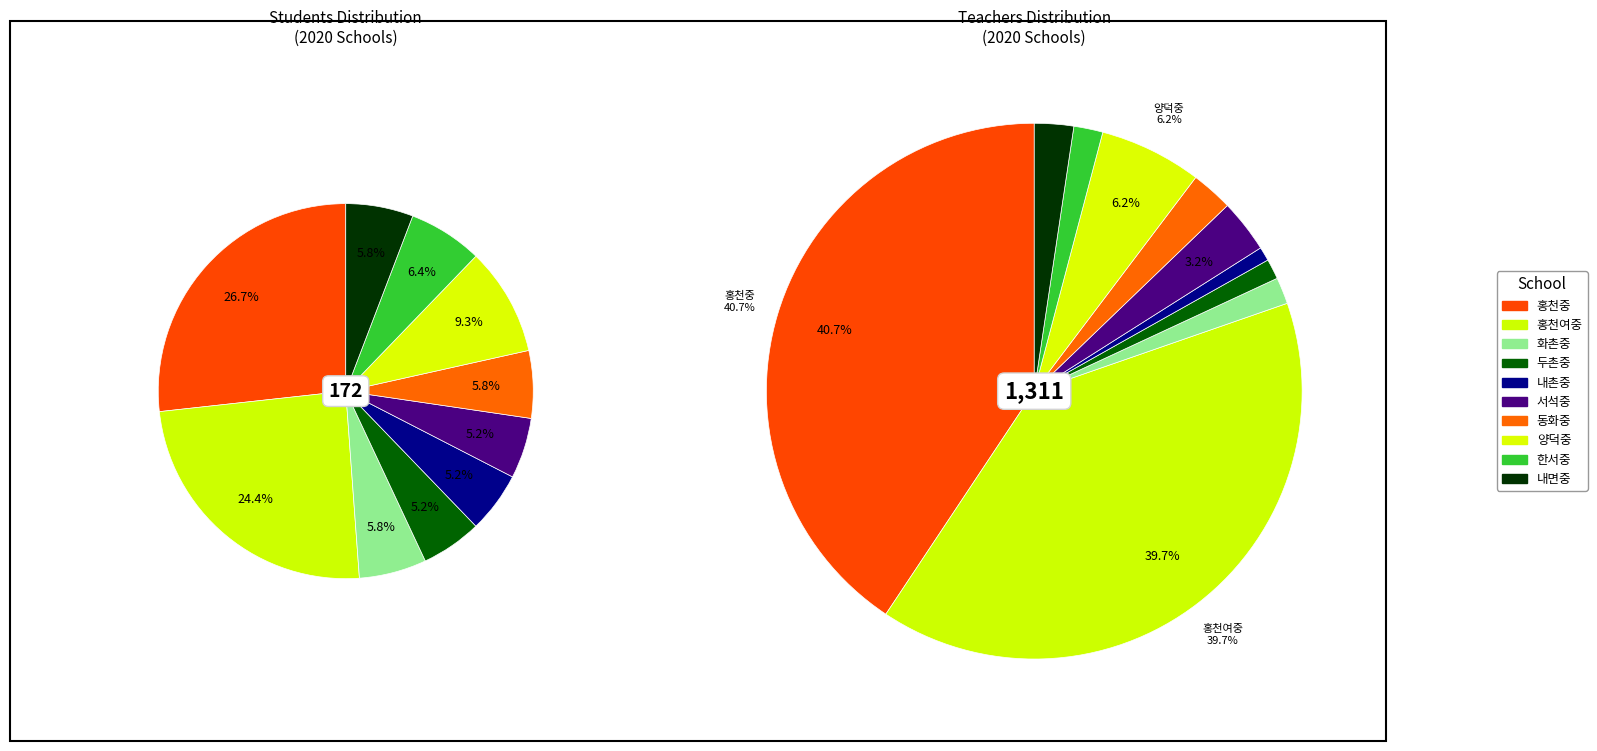

Which slice is the largest?

홍천중